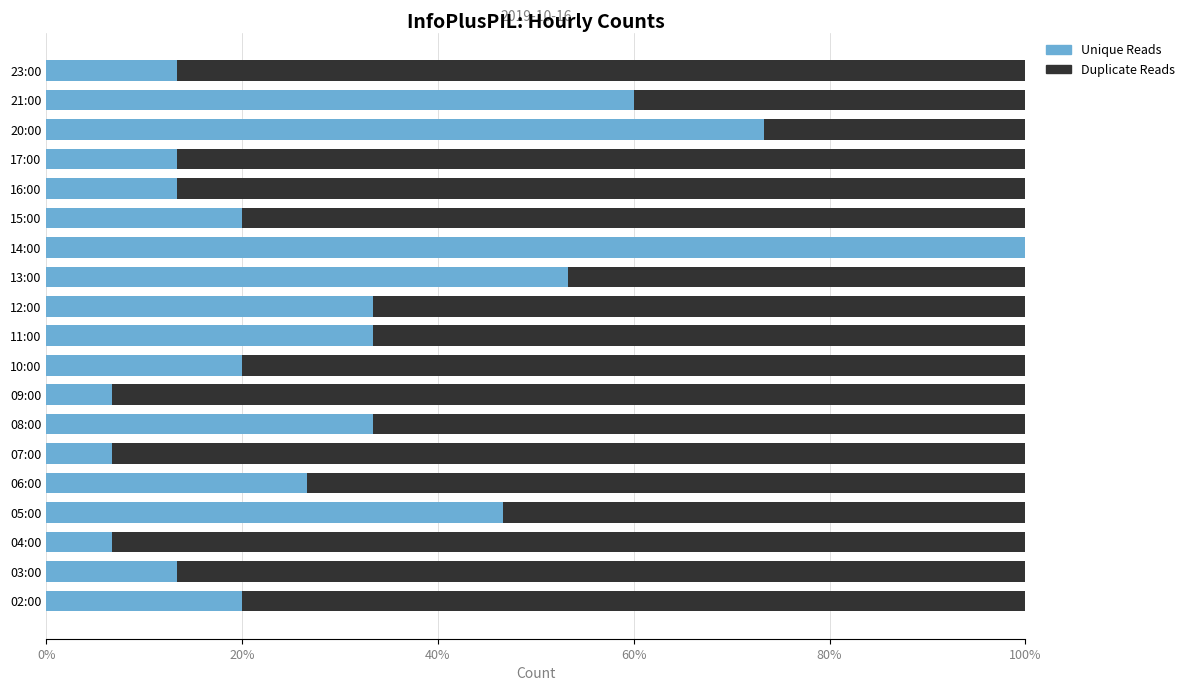

What is the sum of all Unique Reads values?

593.3